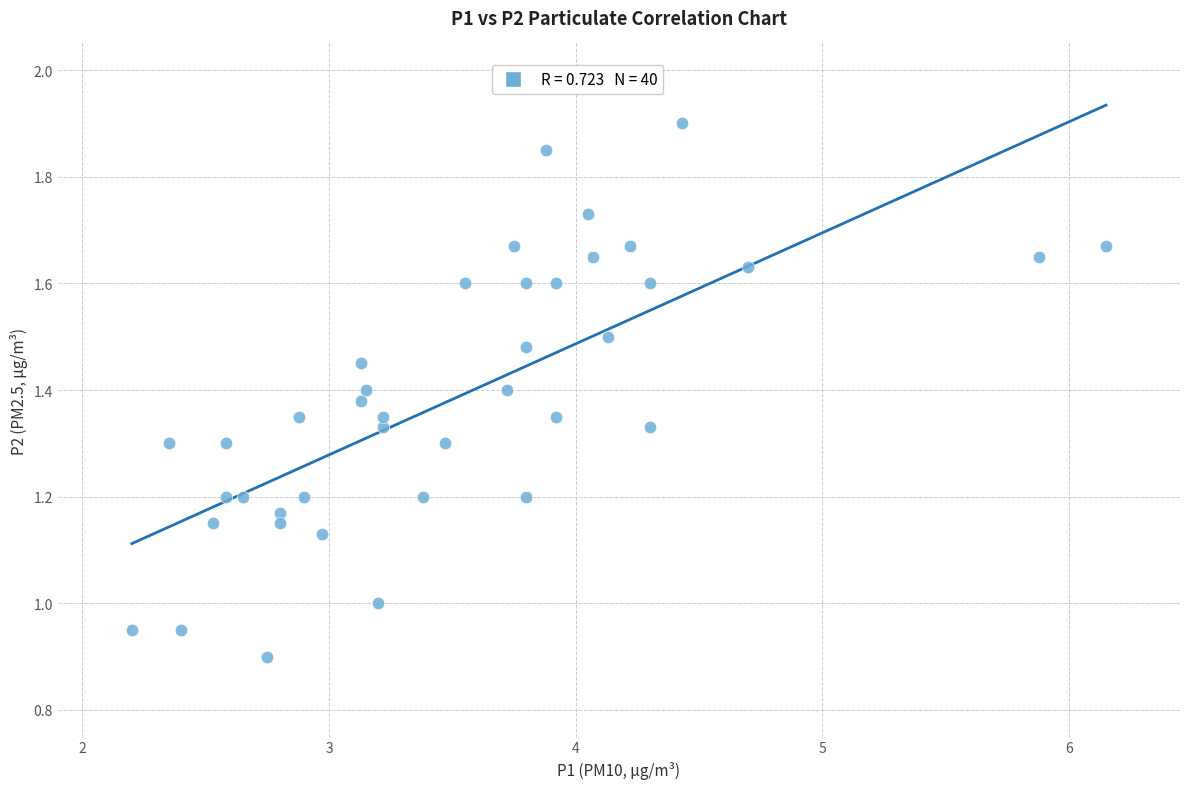

What is the range of X values (max minus min)?

4.0